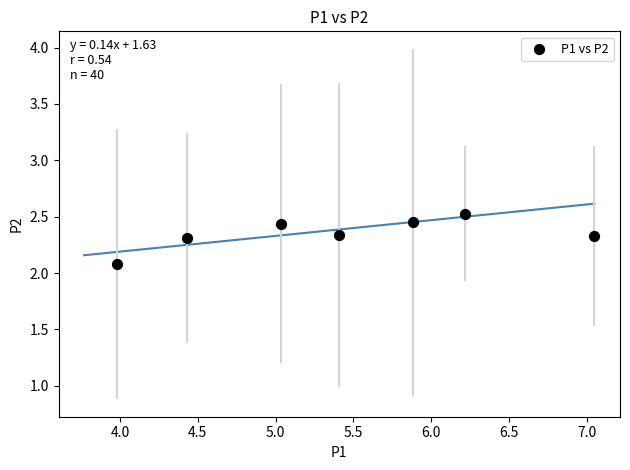

What Y value in the scatter plot is closest to 2?

2.1